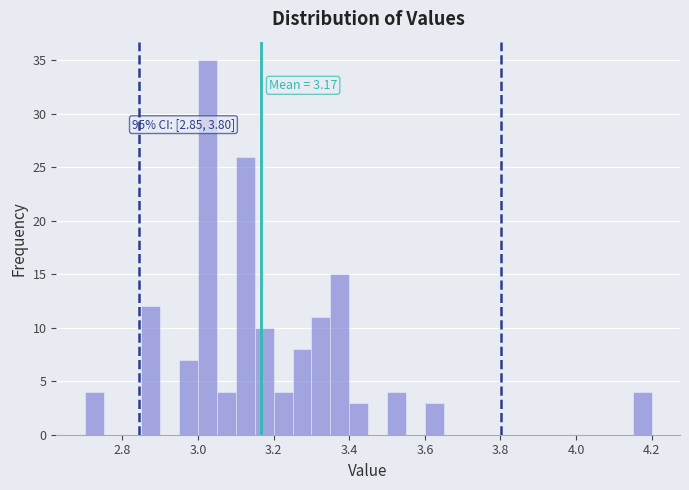

Around what value on the x-axis is the tallest bar? Give the approximate position of its centre, as read against the axis.

3.02